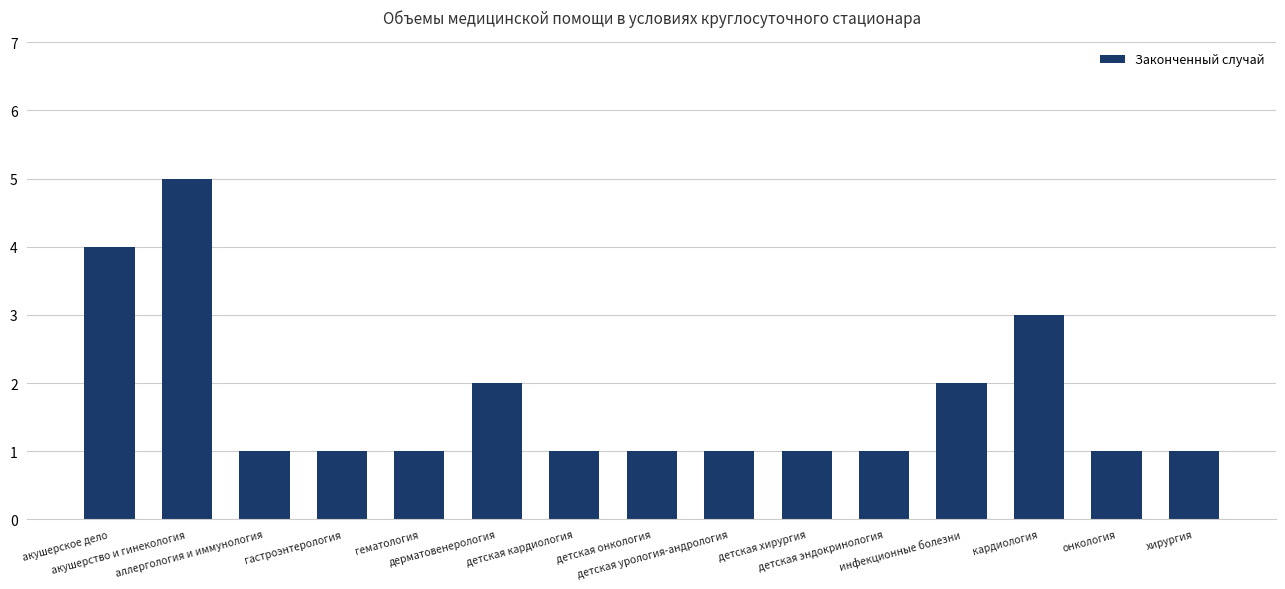

At which label is the value closest to 3?

кардиология